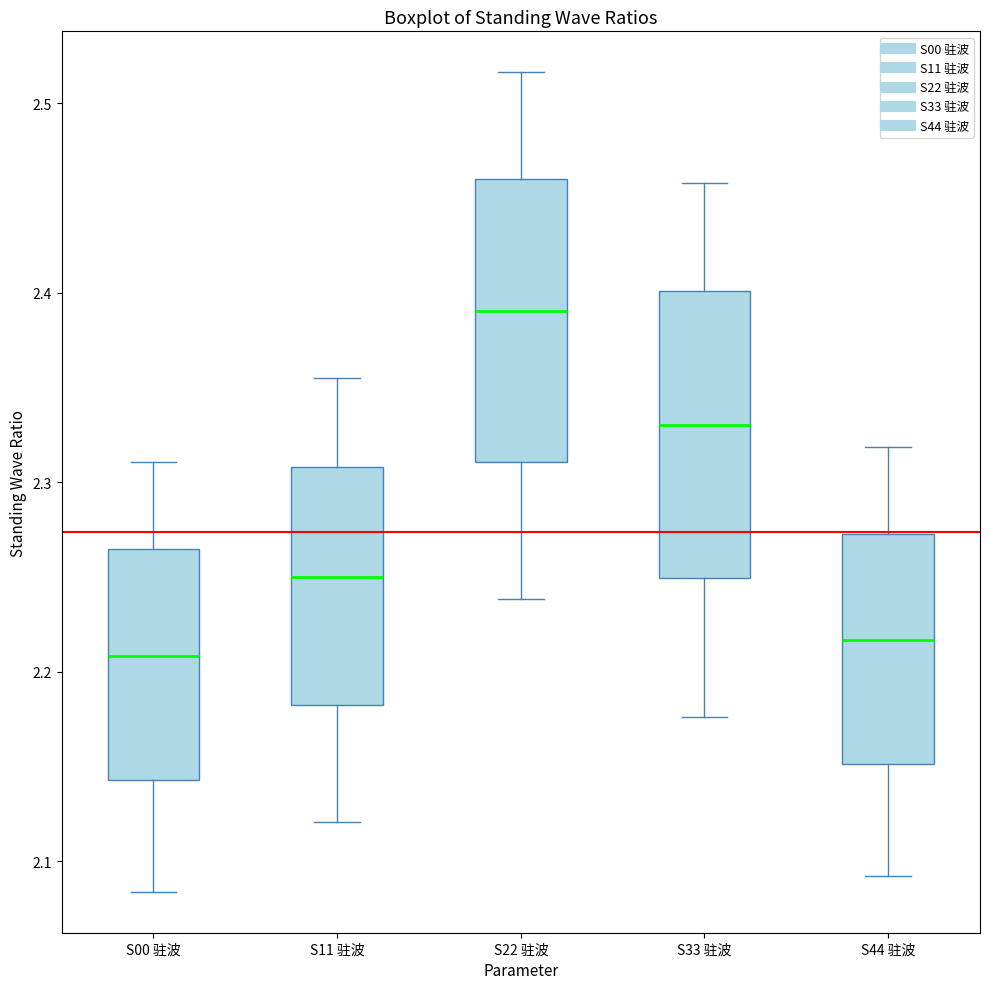

Which box's median line is the highest?

S22 驻波